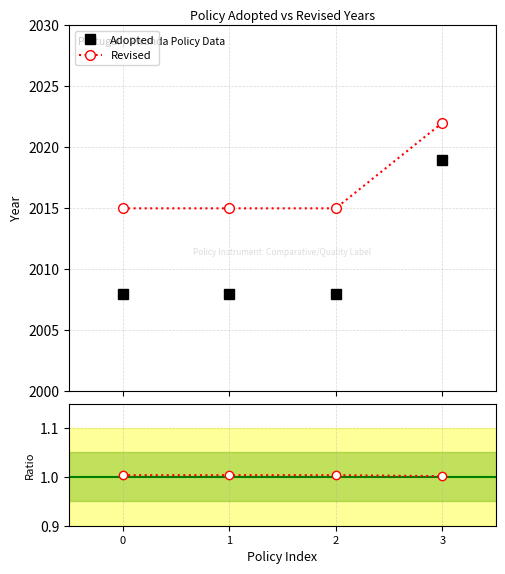

What is the difference between the highest and lowest values at 0?

2014.0